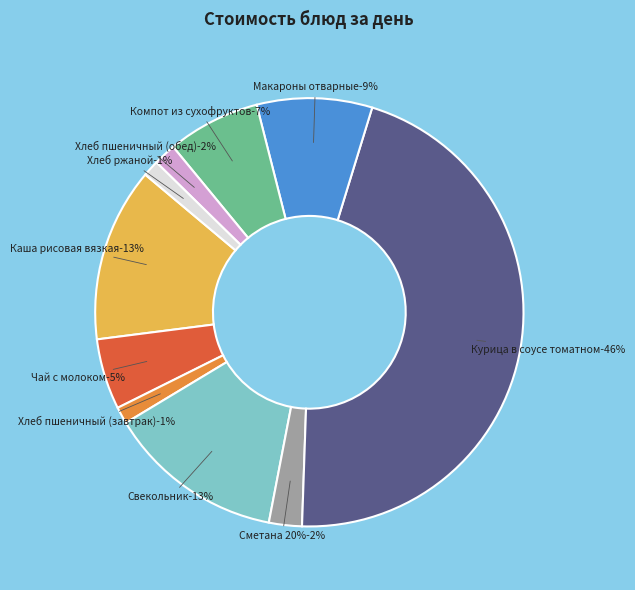

True or false: Компот из сухофруктов accounts for 1% of the total.

False